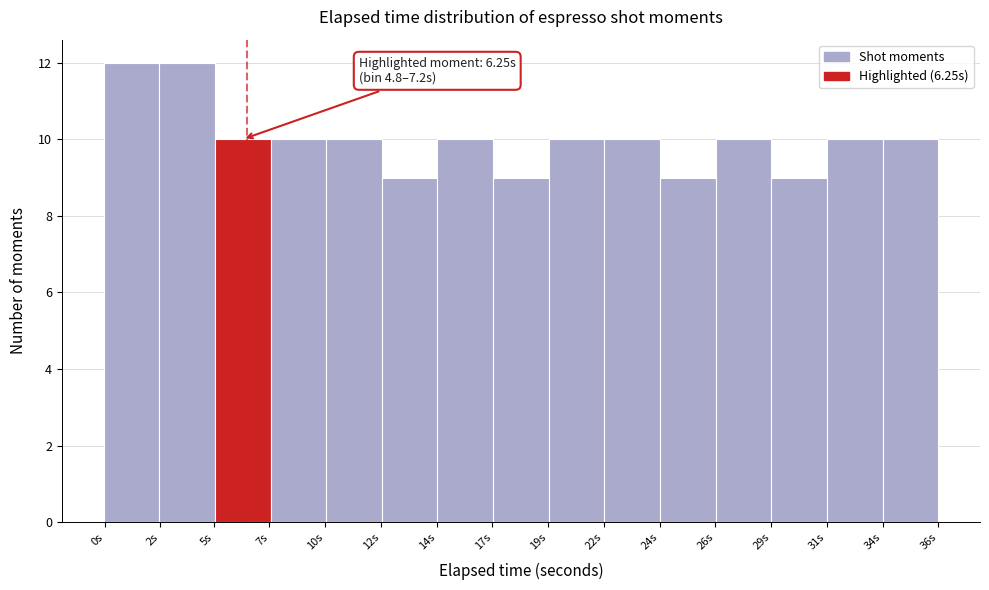

Reading right to left, extract all data points from this chart.

36s=10	34s=10	31s=9	29s=10	26s=9	24s=10	22s=10	19s=9	17s=10	14s=9	12s=10	10s=10	7s=10	5s=12	0s=12